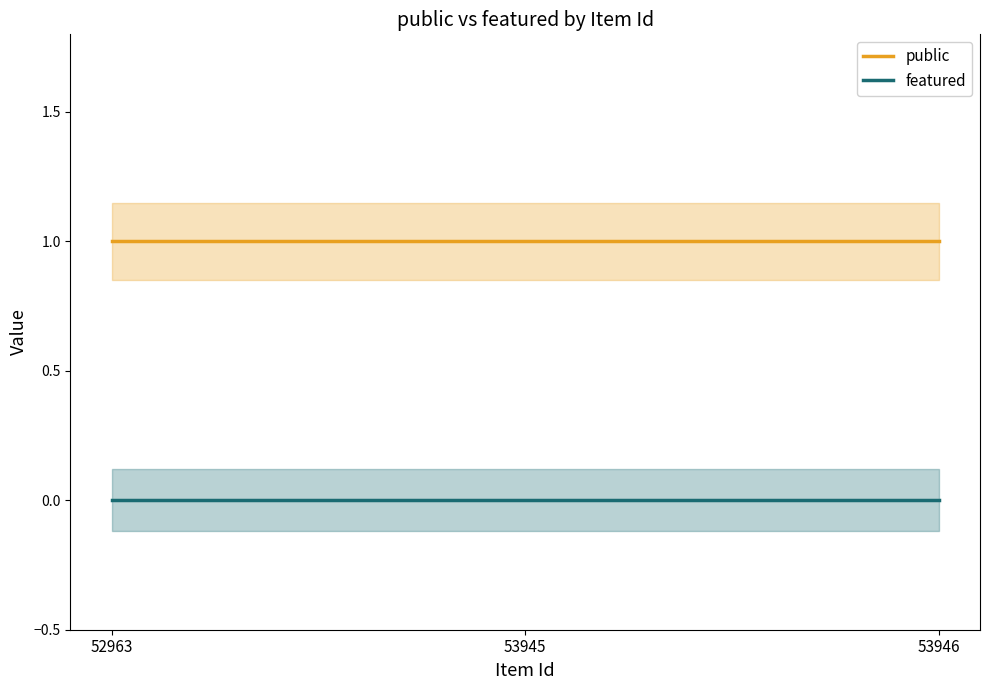

Reading right to left, extract all data points from this chart.

public: 53946=1	53945=1	52963=1
featured: 53946=0	53945=0	52963=0